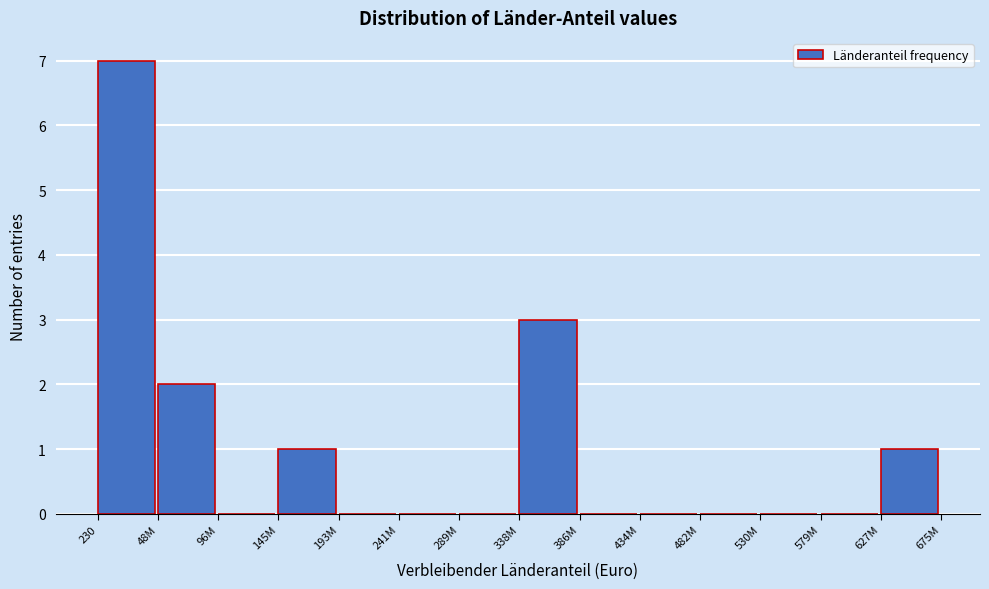

Reading left to right, extract all data points from this chart.

230=7	48M=2	96M=0	145M=1	193M=0	241M=0	289M=0	338M=3	386M=0	434M=0	482M=0	530M=0	579M=0	627M=1